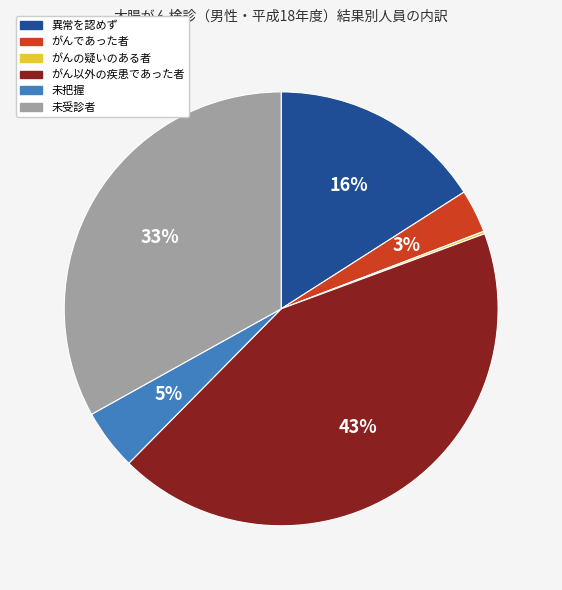

Is がんであった者 the majority of the pie?

No